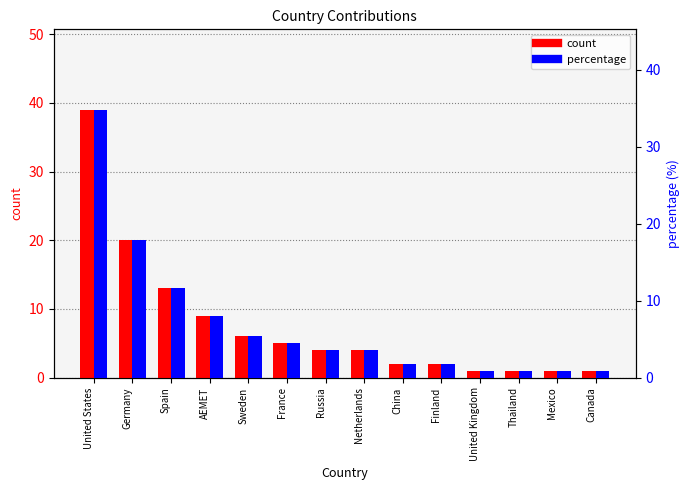

What is the sum of all percentage values?

96.4